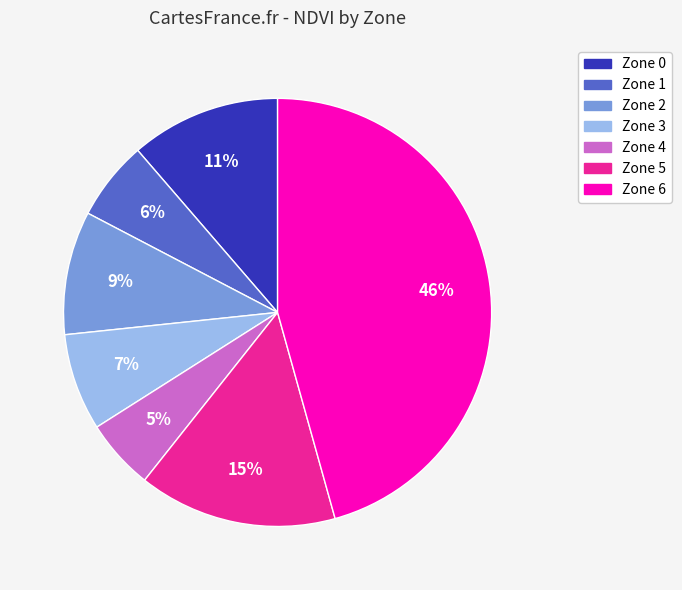

To the nearest percent, what is the average slice percentage?

14%